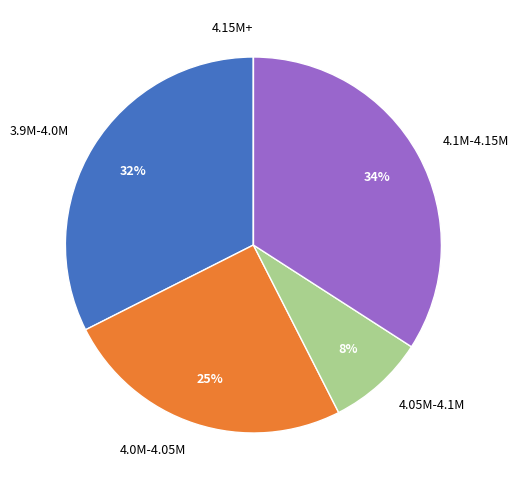

Is the sum of 3.9M-4.0M and 4.0M-4.05M greater than half?

Yes